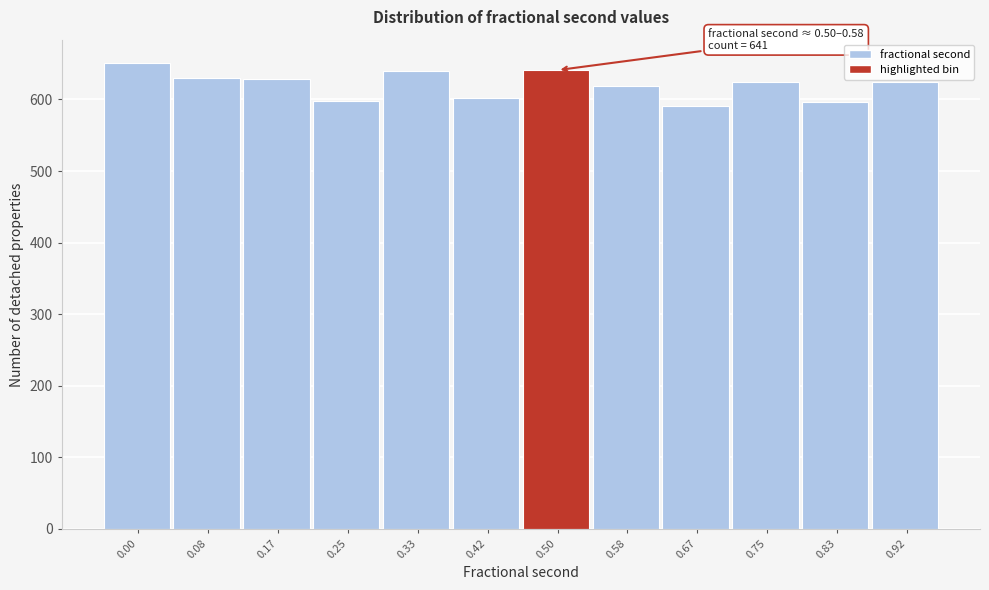

What is the sum of all values?

7446